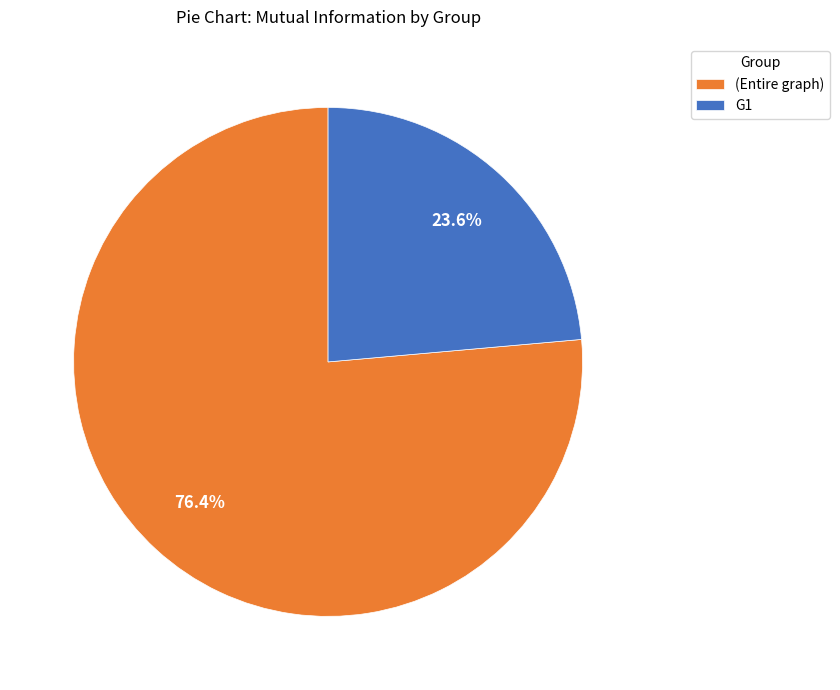

To the nearest percent, what is the difference between the largest and smallest slice percentages?

53%